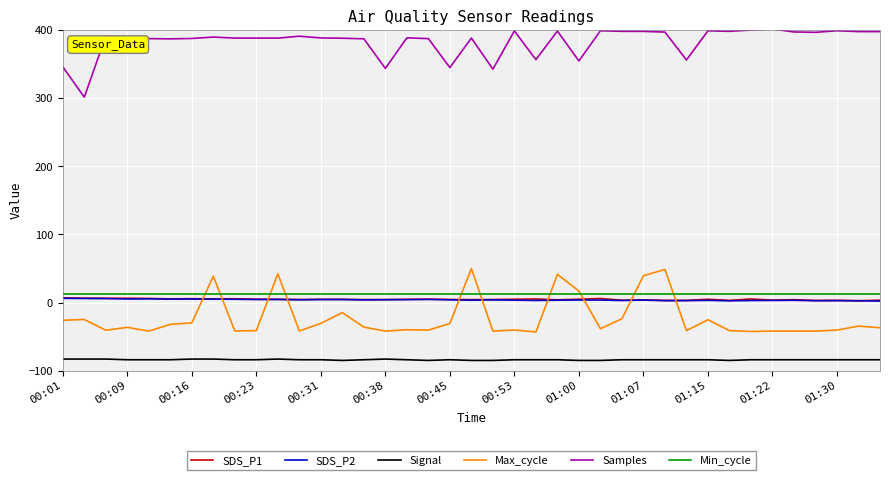

True or false: Max_cycle and SDS_P2 cross at least once.

True